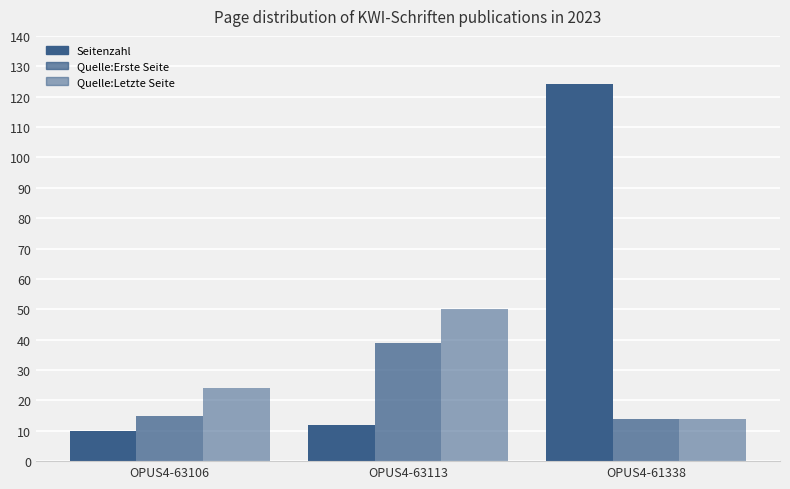

What is the label of the 1st bar from the right?

OPUS4-61338